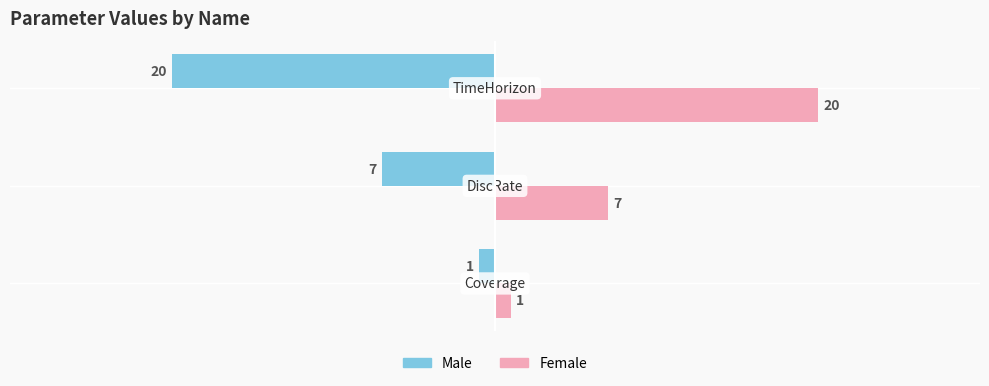

What is the sum of all Female values?

28